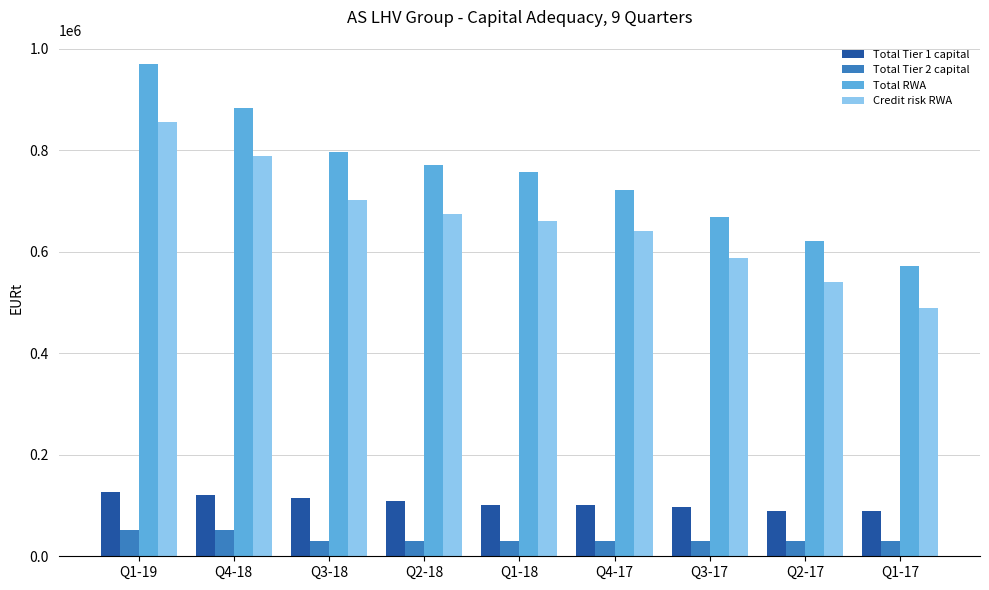

What position from the right is Q1-18?

5